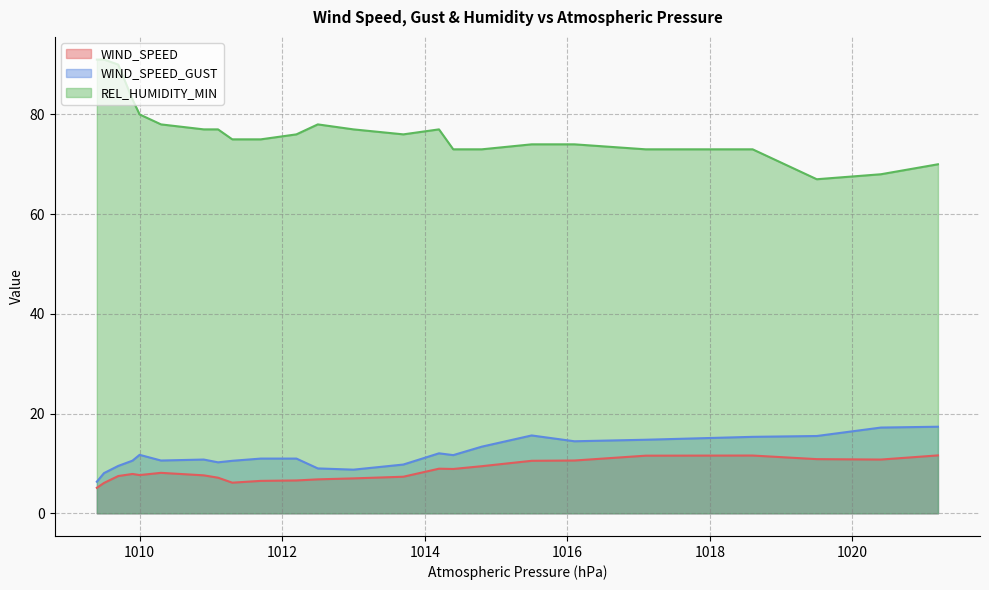

Does the chart have visible grid lines?

Yes